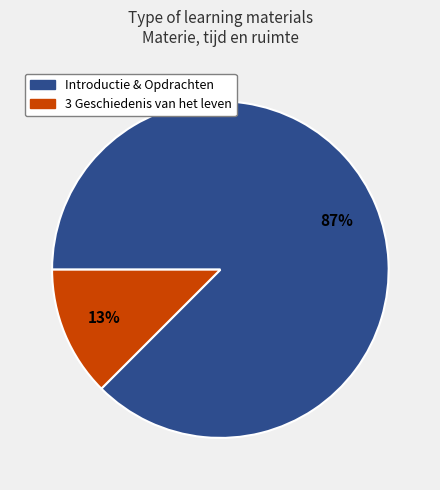

To the nearest percent, what is the average slice percentage?

50%